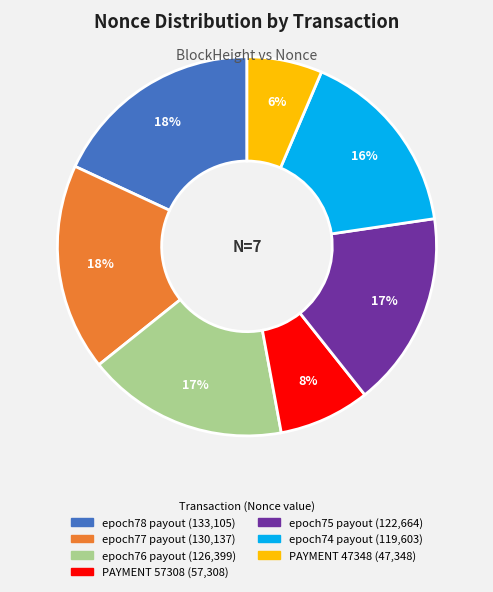

Is there any slice that represents more than half of the pie?

No